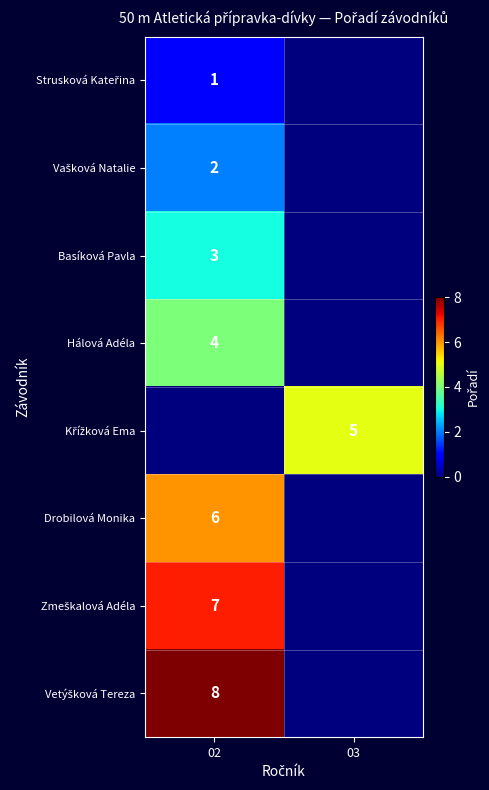

True or false: Hálová Adéla has a value of 7 at 02.

False